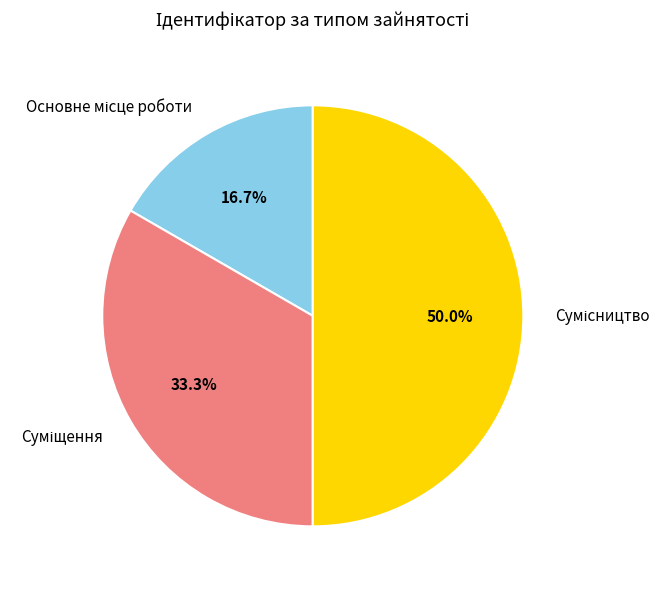

To the nearest percent, what is the combined percentage of Сумісництво and Суміщення?

83%